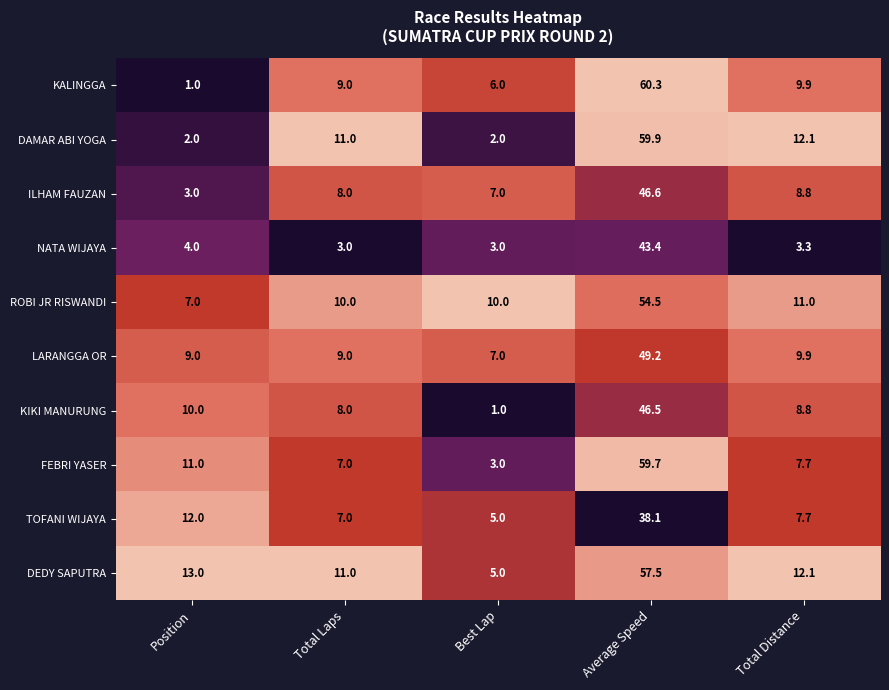

At which category is the sum across all series the highest?

Average Speed